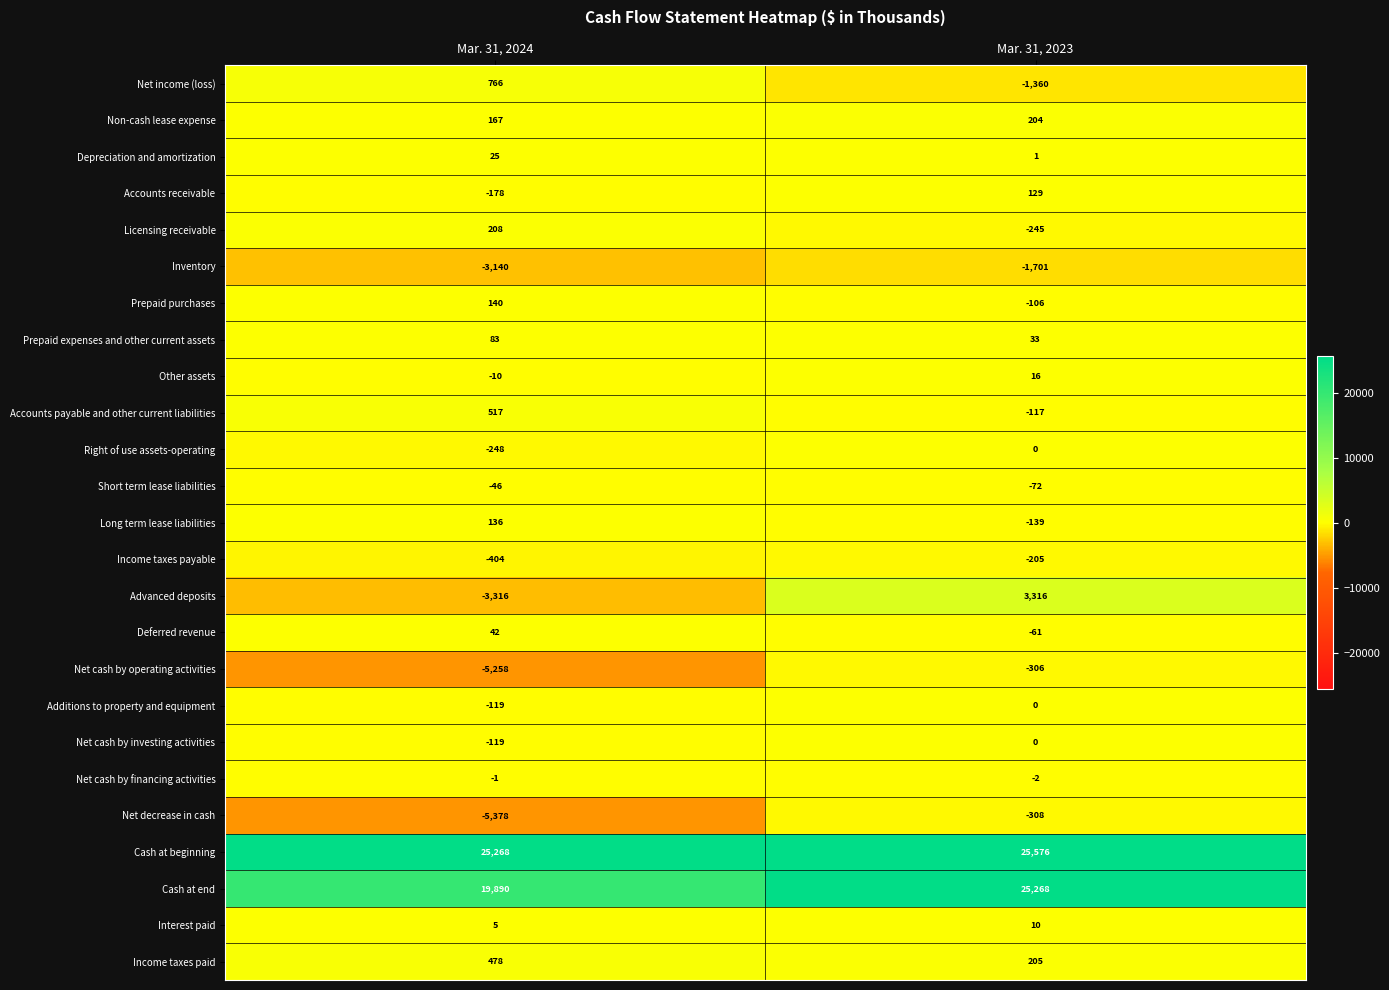

Which category has the lowest value across all series?

Mar. 31, 2024